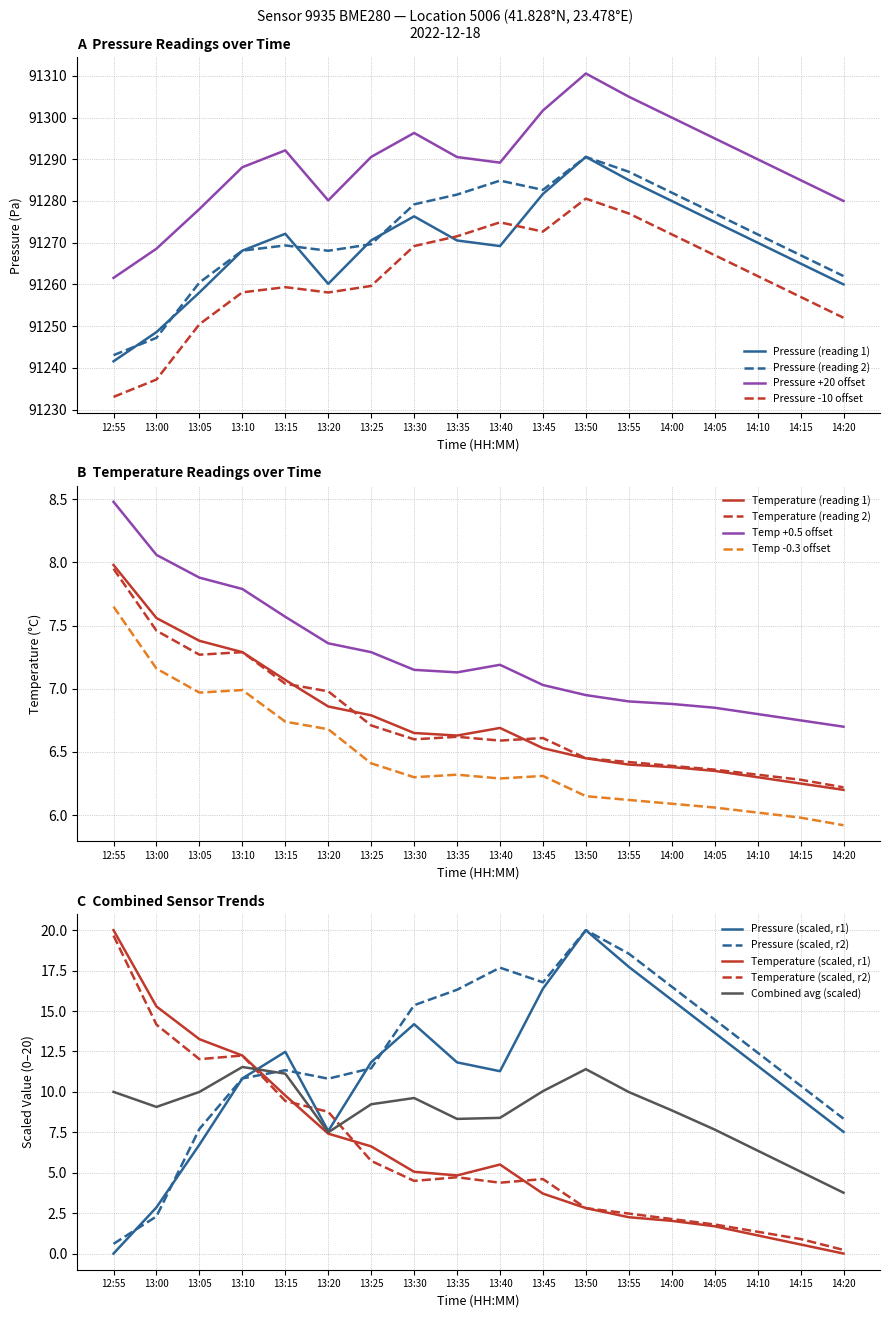

What is the average value of the temperature series?

6.8